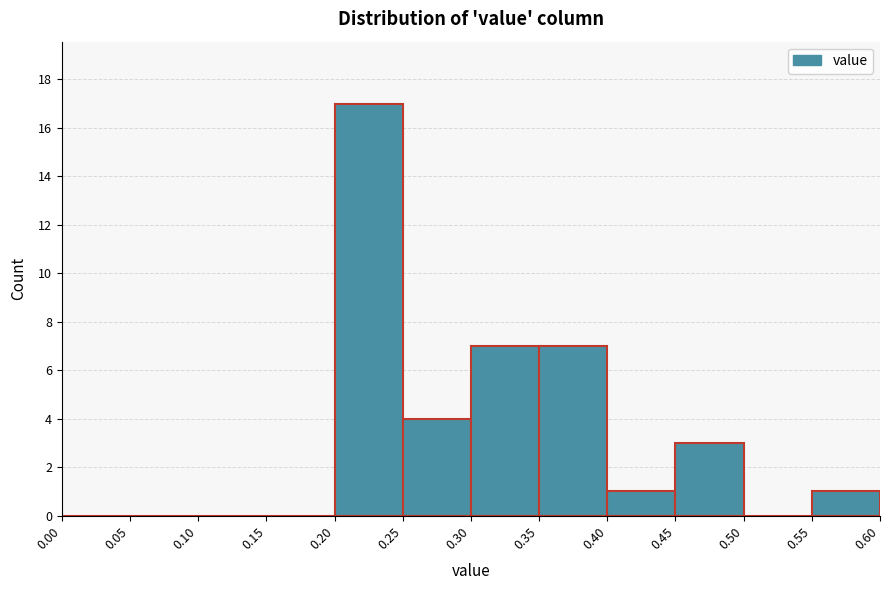

Reading left to right, transcribe this chart: for each bar, give the range it covers on the x-axis and its height. The values are not printed on the chart, so give them approximately, as read against the axis.

0.00 to 0.05: 0
0.05 to 0.10: 0
0.10 to 0.15: 0
0.15 to 0.20: 0
0.20 to 0.25: 17
0.25 to 0.30: 4
0.30 to 0.35: 7
0.35 to 0.40: 7
0.40 to 0.45: 1
0.45 to 0.50: 3
0.50 to 0.55: 0
0.55 to 0.60: 1